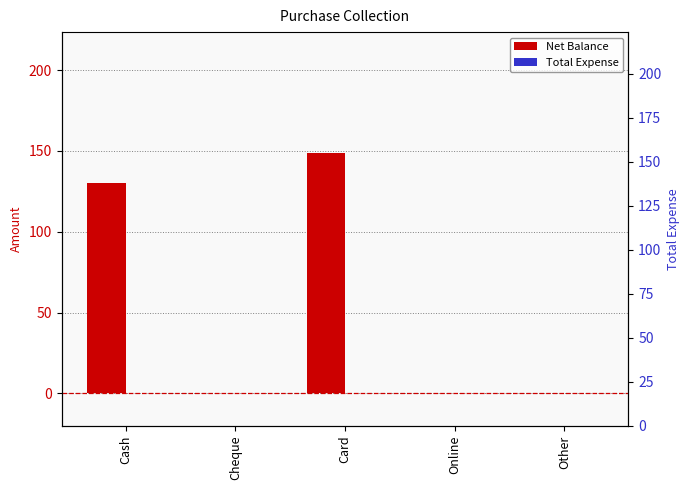

Reading left to right, extract all data points from this chart.

Net Balance: 130	0	149	0	0
Total Expense: 0	0	0	0	0